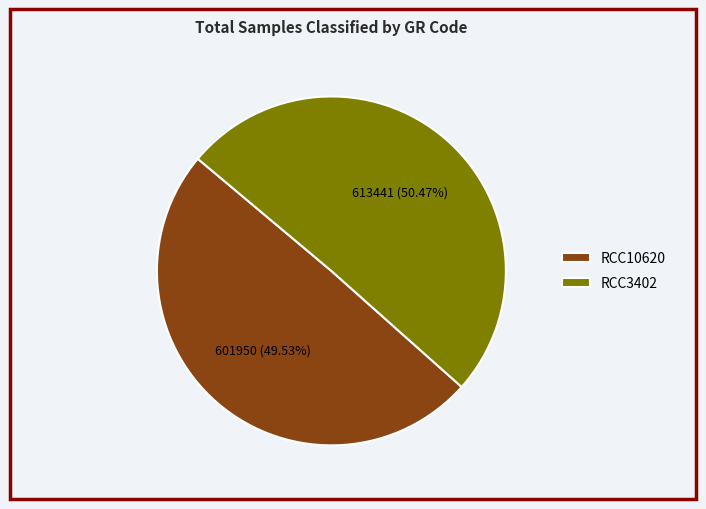

What is the majority slice?

RCC3402